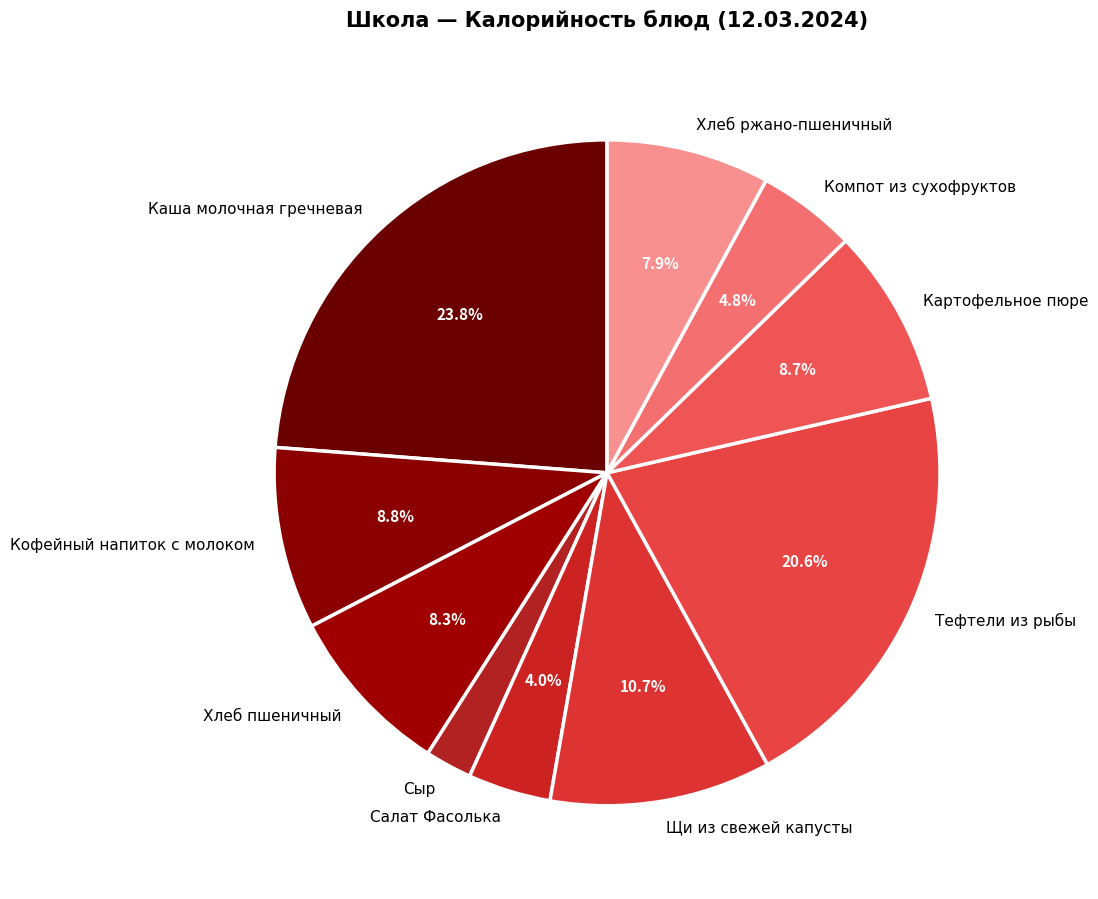

Which category has the smallest portion of the pie?

Сыр